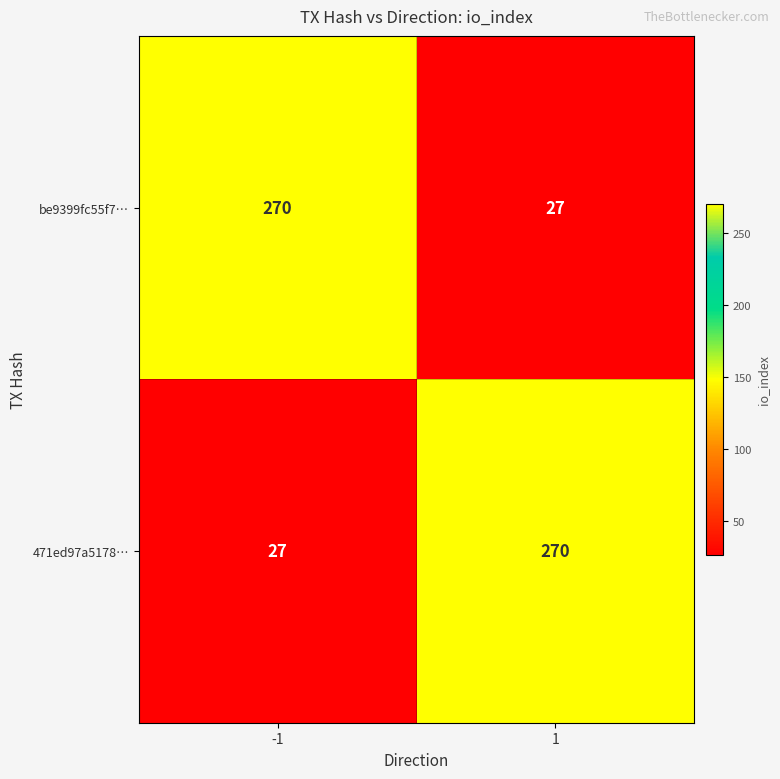

Is the value of be9399fc55f7… at -1 greater than the value of 471ed97a5178… at -1?

Yes